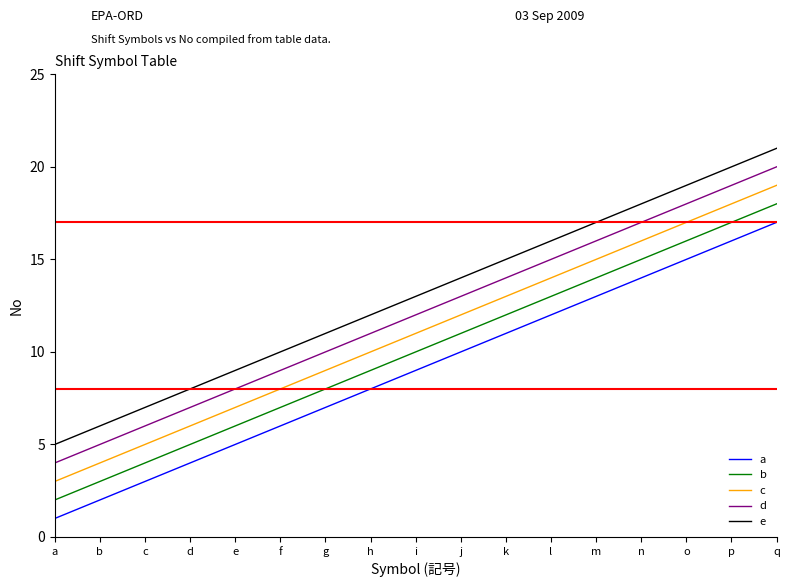

At which category does the chart reach its minimum across all series?

a